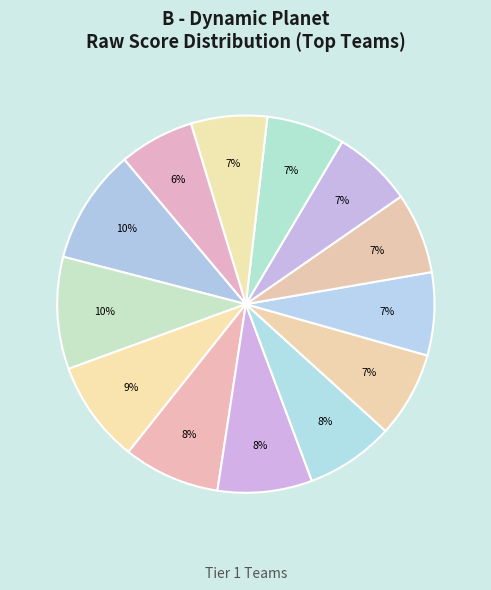

Count the number of slices in the pie.

13